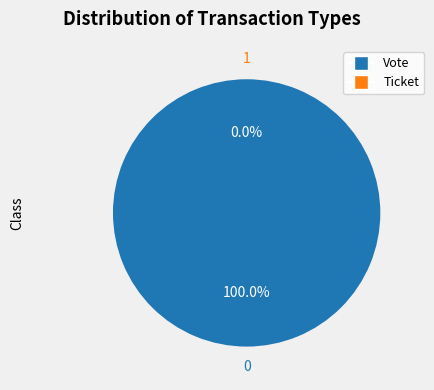

Is there a majority slice in this chart?

Yes